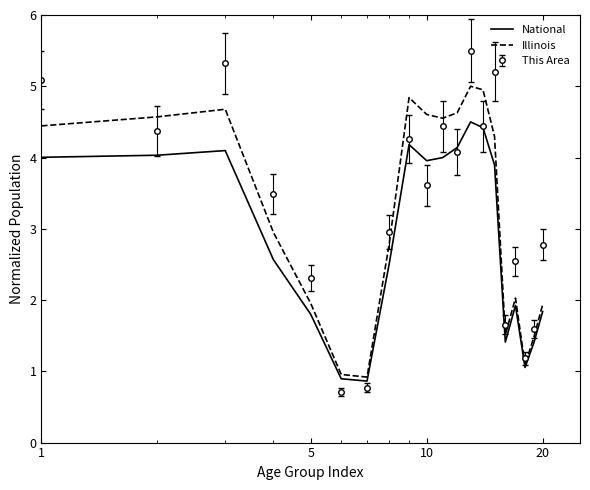

Rank the series by their maximum value, from highest to lowest.

This Area, Illinois, National